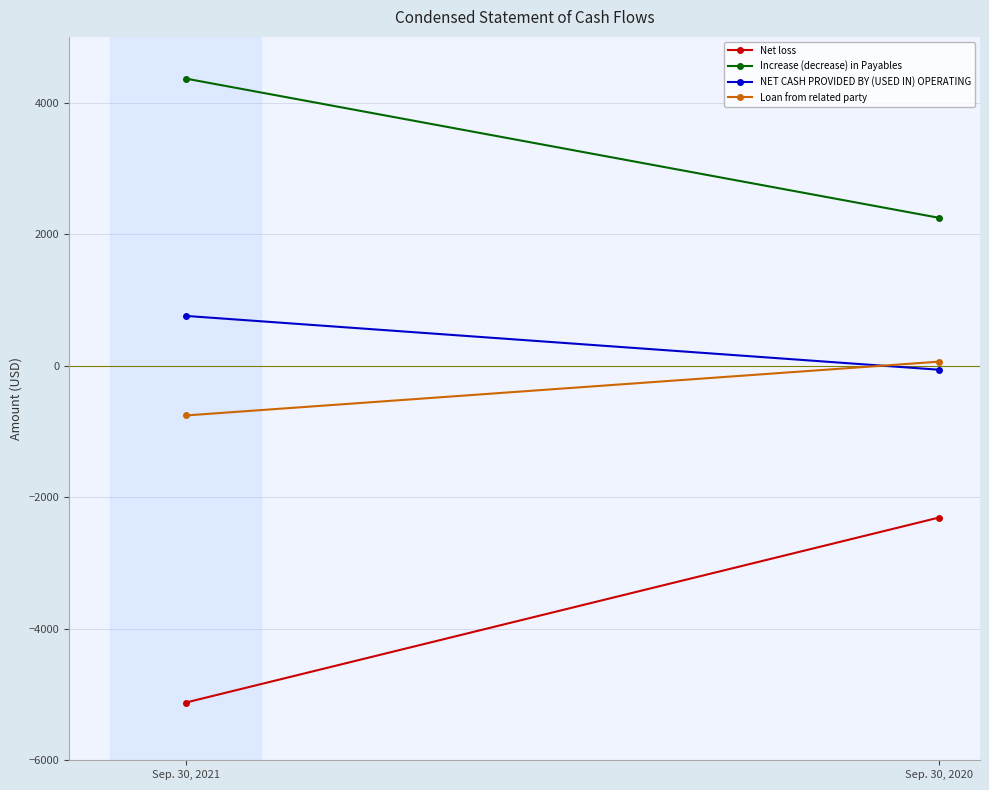

What are all the series names shown in the legend?

Net loss, Increase (decrease) in Payables, NET CASH PROVIDED BY (USED IN) OPERATING, Loan from related party